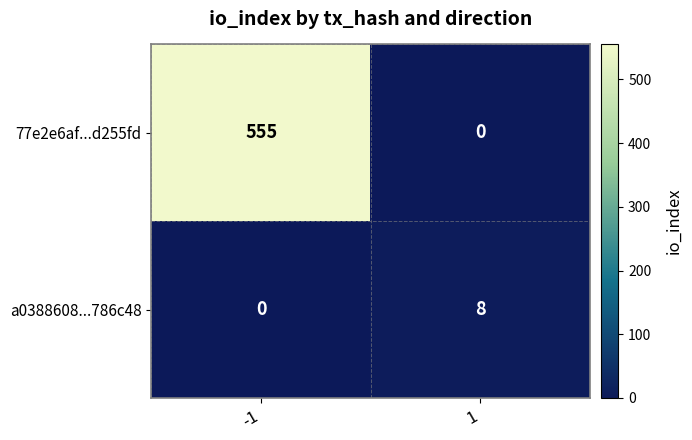

Which series has the largest total across all categories?

77e2e6af...d255fd